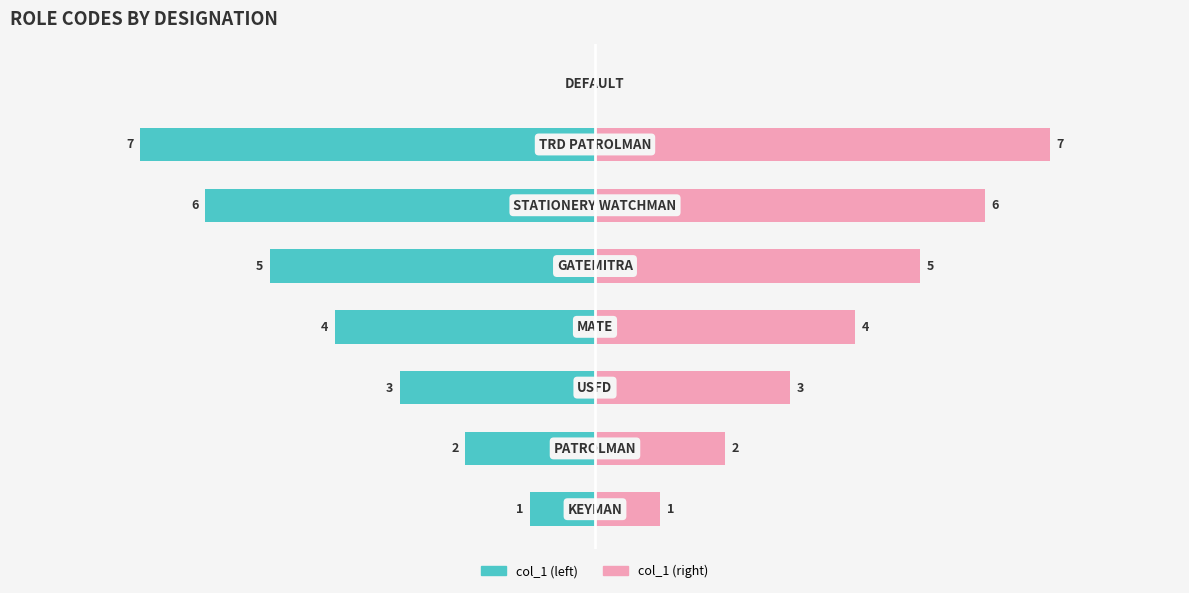

Rank the series by their maximum value, from lowest to highest.

col_1 (left), col_1 (right)